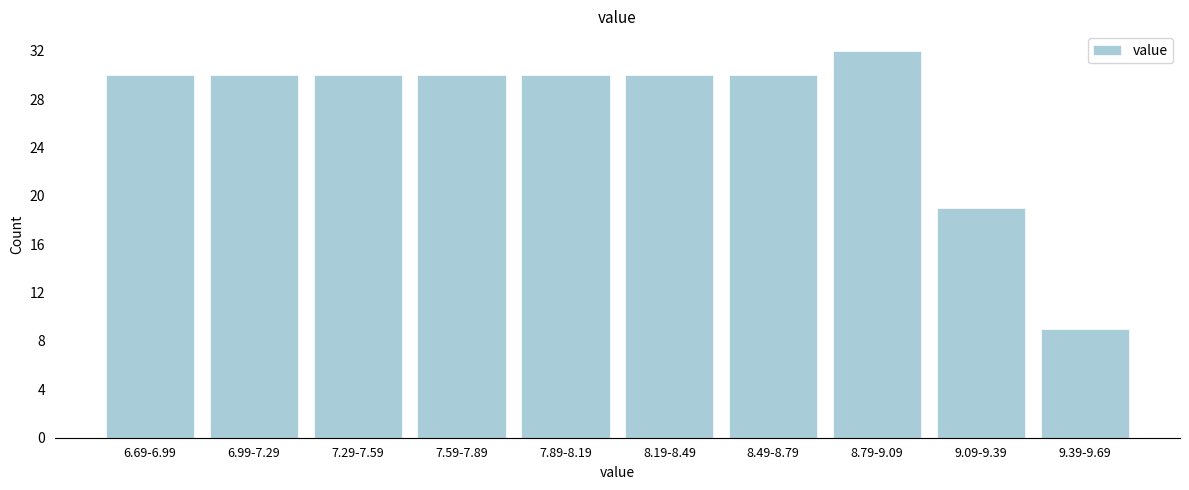

Reading left to right, extract all data points from this chart.

30	30	30	30	30	30	30	32	19	9